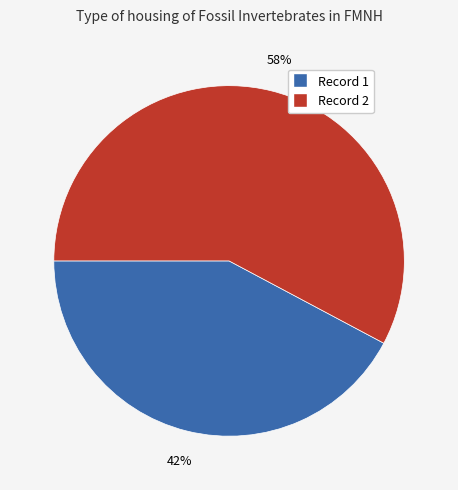

To the nearest percent, what is the difference between the largest and smallest slice percentages?

16%